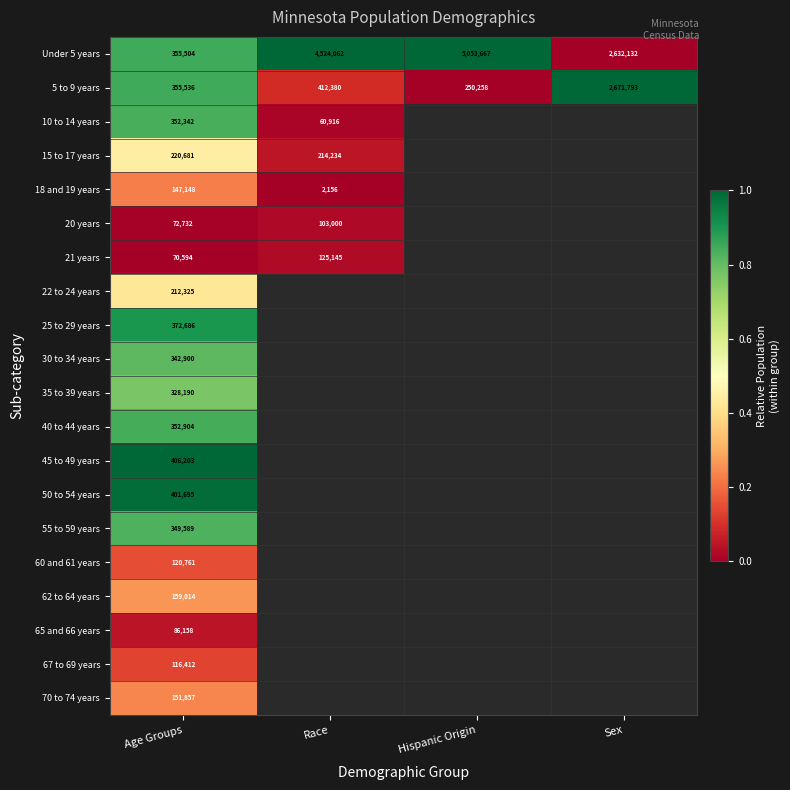

At how many categories does at least one series exceed 0?

4